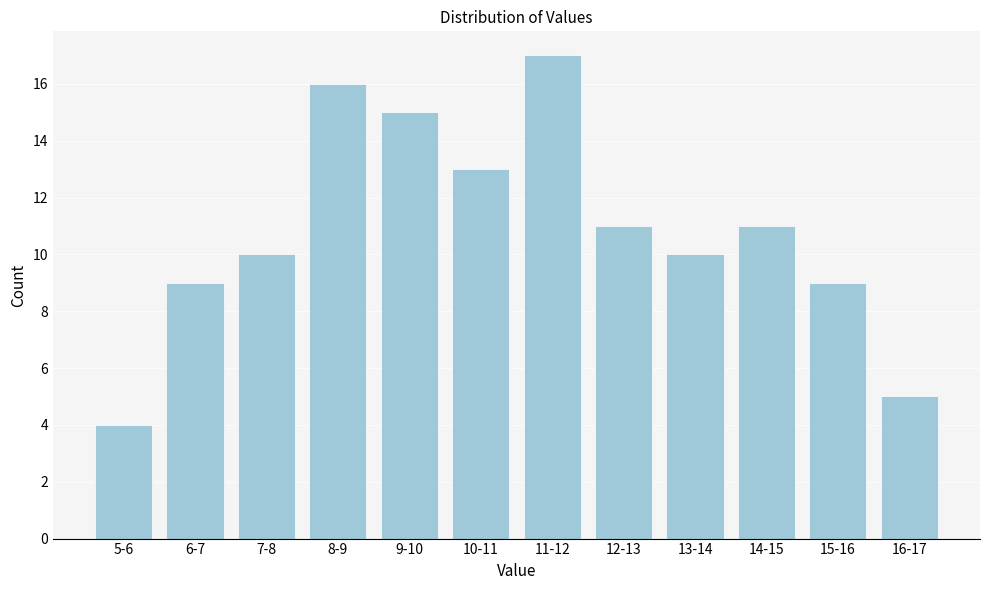

Reading left to right, what are all the values shown in this chart?

4	9	10	16	15	13	17	11	10	11	9	5